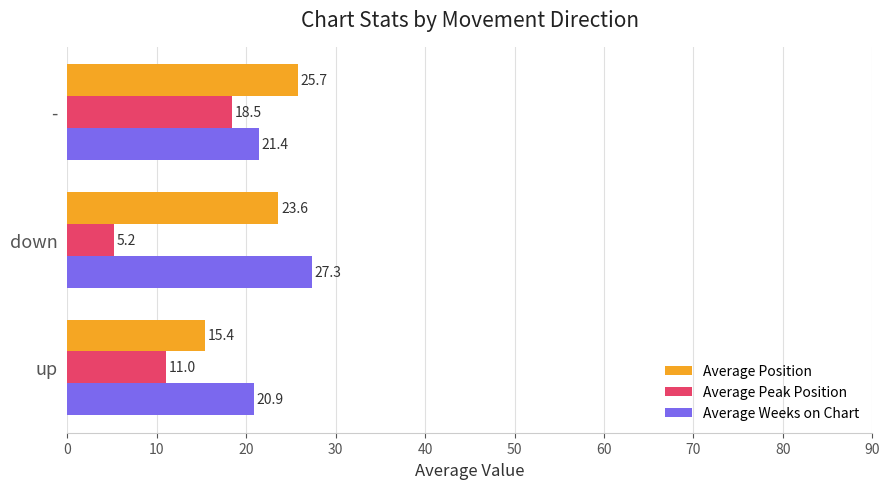

List the series in order of their peak value, lowest first.

Average Peak Position, Average Position, Average Weeks on Chart